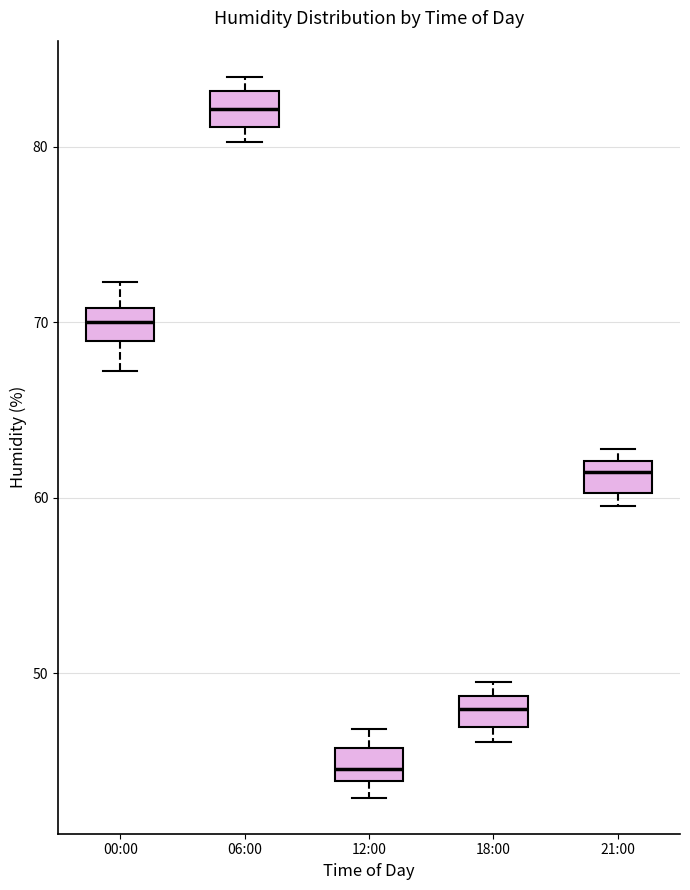

Which box has the lowest median line?

12:00